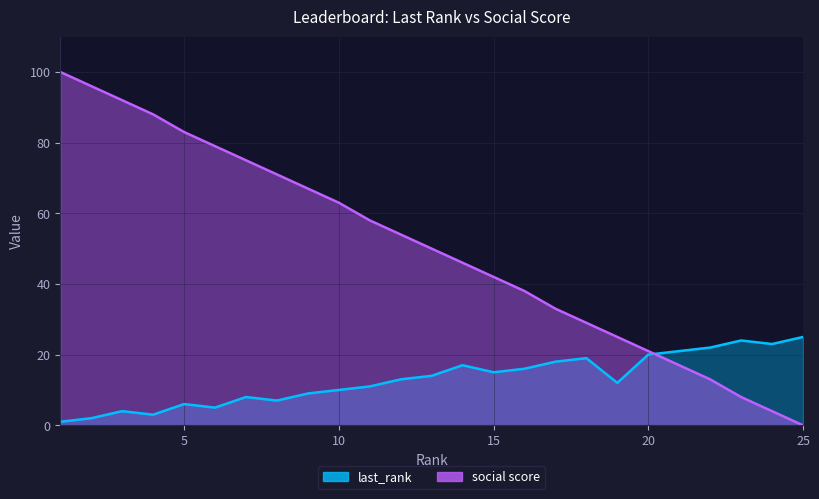

How many values in social score are above zero?

24